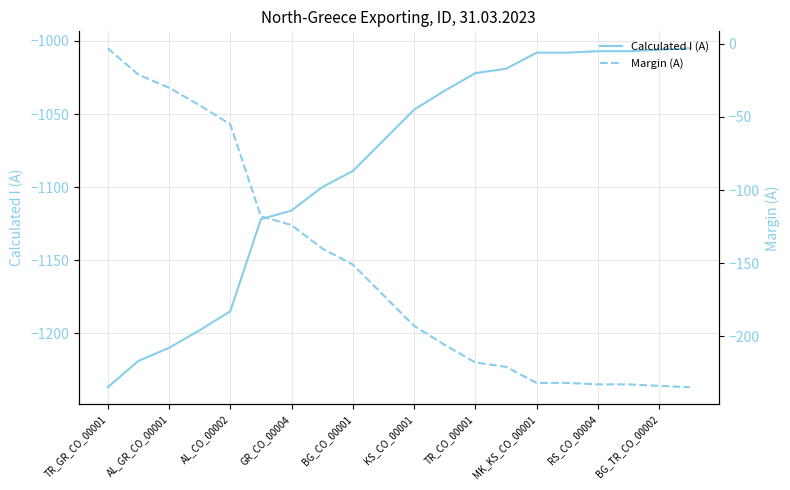

At which label does Calculated I (A) first exceed -1047?

11